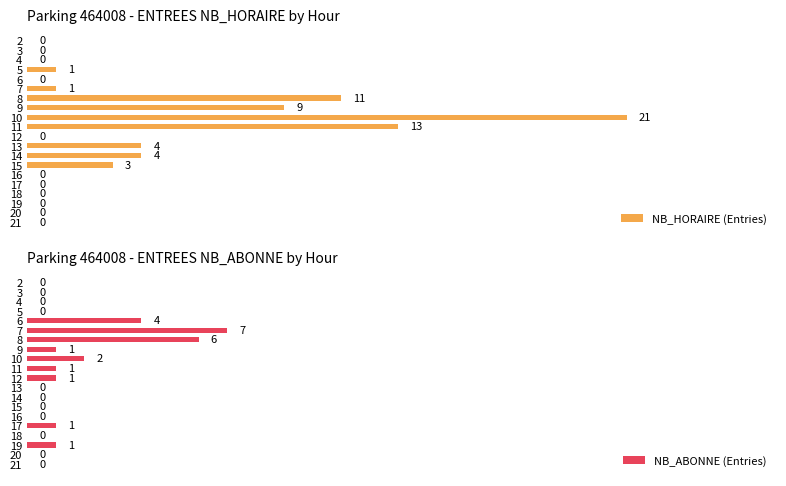

List the series in order of their peak value, highest first.

NB_HORAIRE (Entries), NB_ABONNE (Entries)